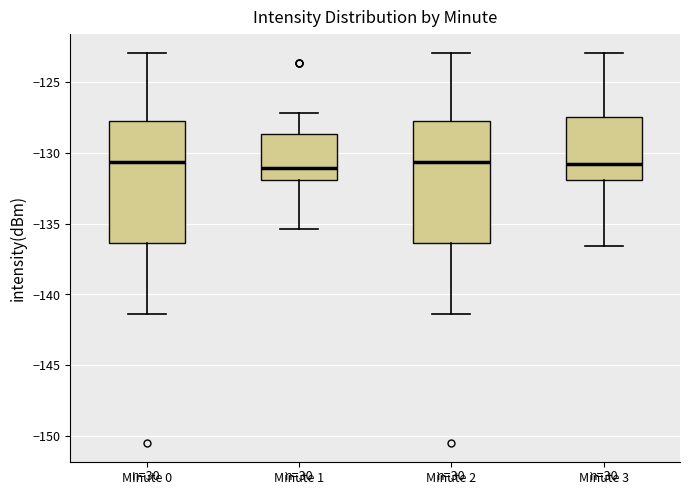

Reading left to right, transcribe this box plot: for each box, give where its median line is, the range the box spans, and where its two whiskers end, as read against the y-axis. The values are not printed on the chart, so give them approximately, as read against the axis.

Minute 0: median -130.5, box -136.5 to -127.5, whiskers -141.5 to -123.0
Minute 1: median -131.0, box -132.0 to -128.5, whiskers -135.5 to -127.0
Minute 2: median -130.5, box -136.5 to -127.5, whiskers -141.5 to -123.0
Minute 3: median -131.0, box -132.0 to -127.5, whiskers -136.5 to -123.0